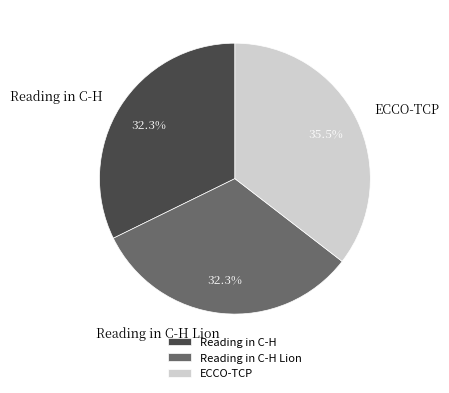

Is ECCO-TCP the majority of the pie?

No